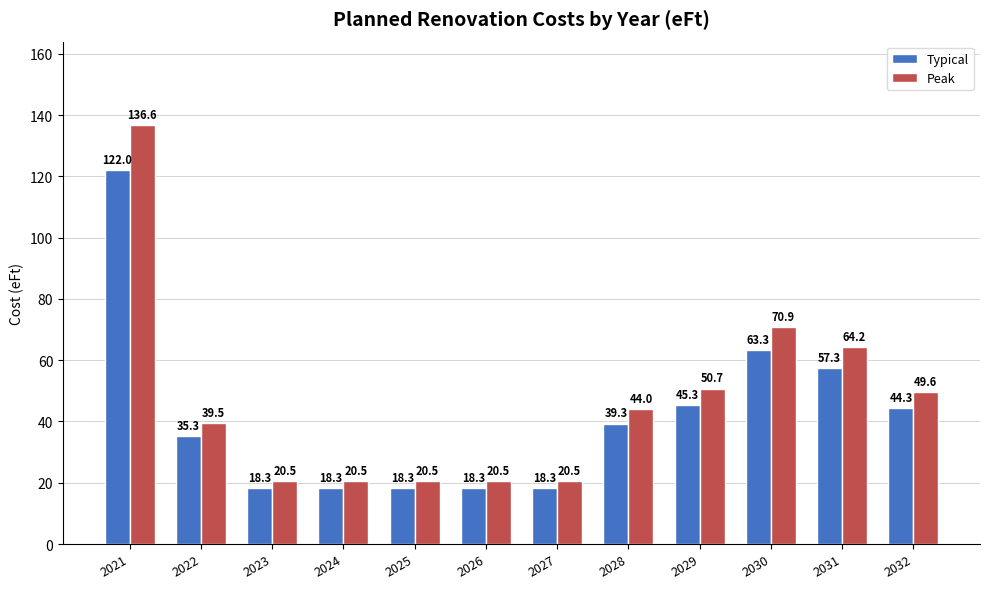

What is the value of the Peak bar at the 9th from the left?

50.7